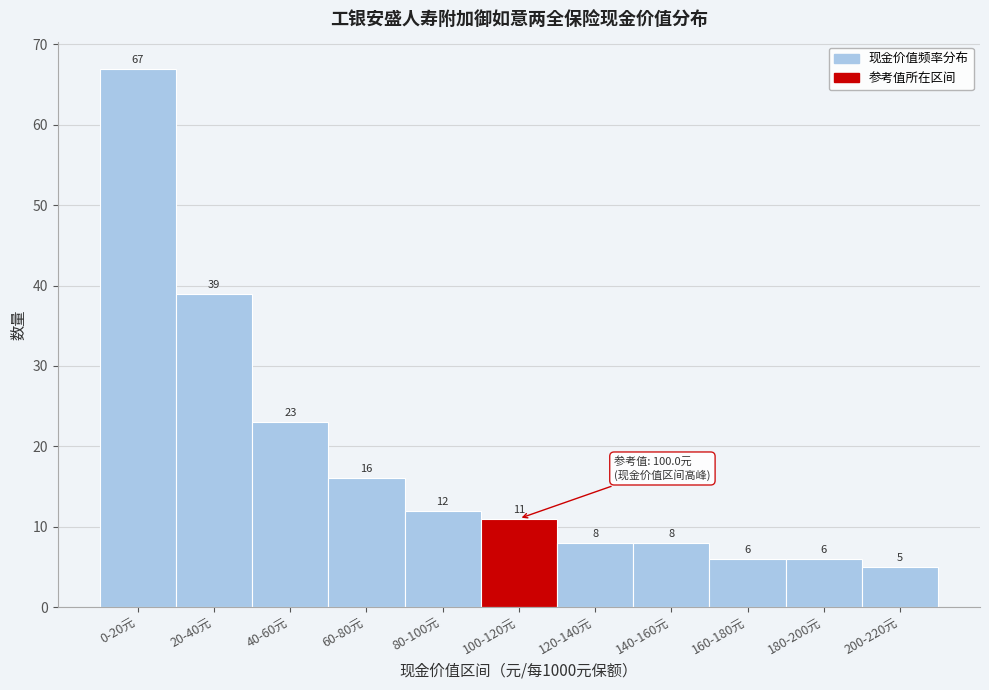

Reading right to left, transcribe all the data shown in this chart.

200-220元=5	180-200元=6	160-180元=6	140-160元=8	120-140元=8	100-120元=11	80-100元=12	60-80元=16	40-60元=23	20-40元=39	0-20元=67